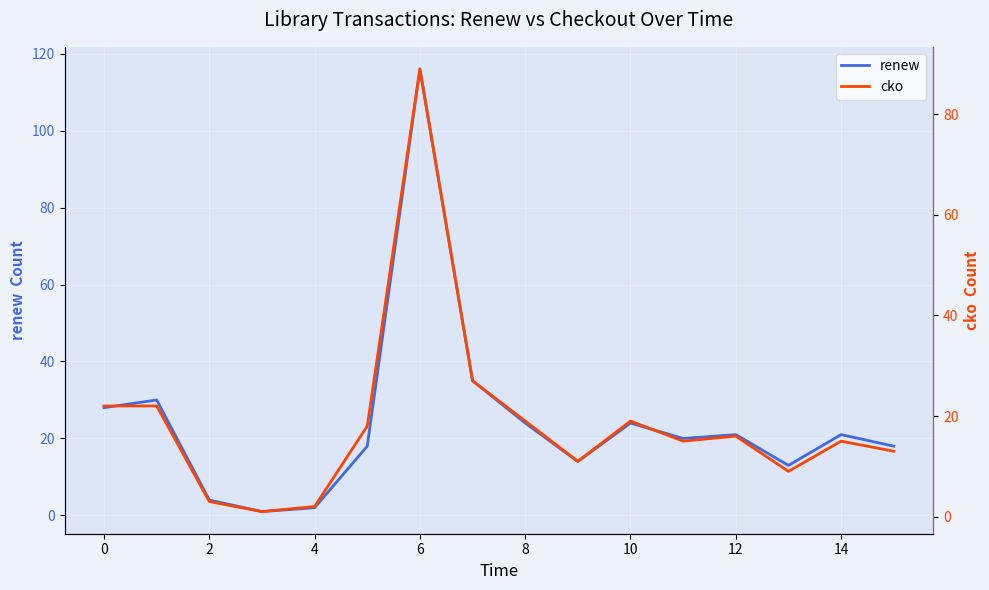

Is it true that cko equals 5 at 13?

False